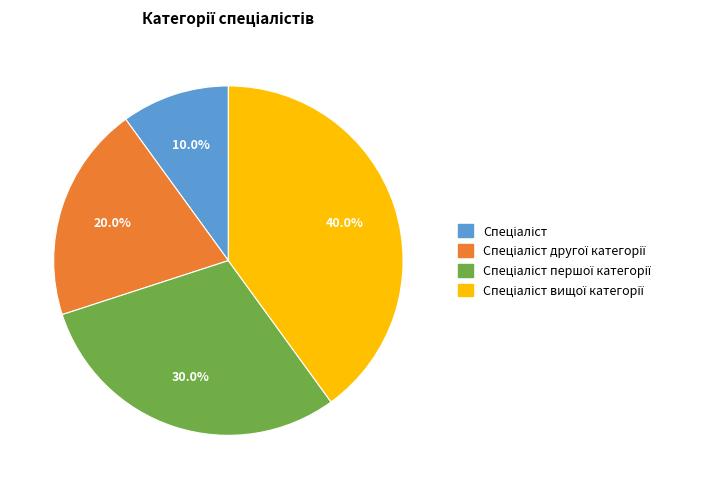

Is there a majority slice in this chart?

No